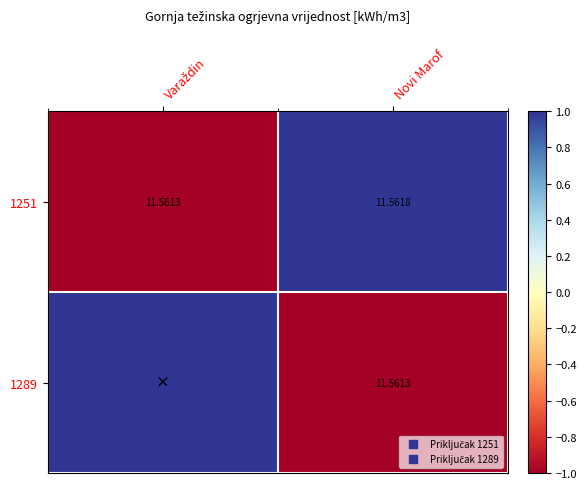

Which series changed the most between Varaždin and Novi Marof?

1251